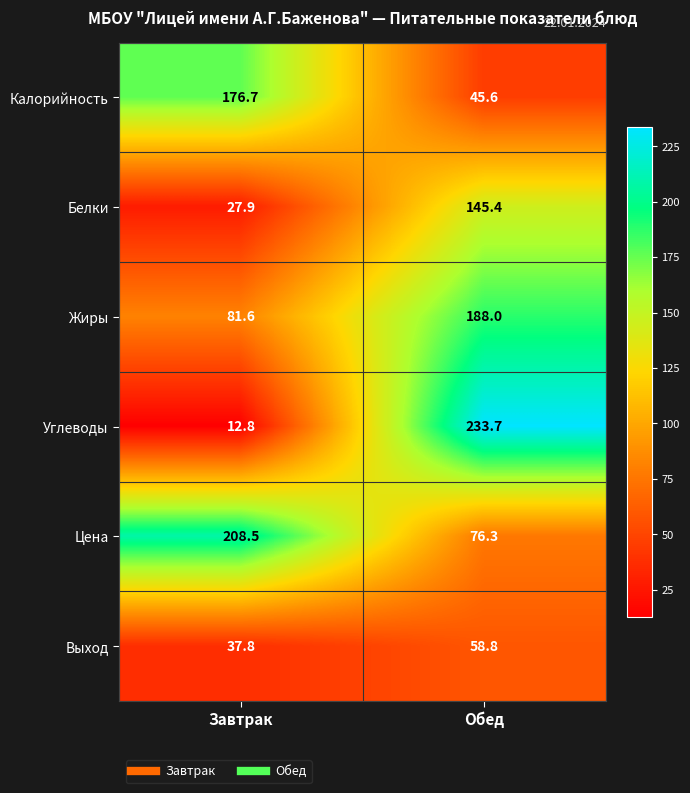

Reading left to right, list all the values displayed in this chart.

Калорийность: 176.7	45.6
Белки: 27.9	145.4
Жиры: 81.6	188.0
Углеводы: 12.8	233.7
Цена: 208.5	76.3
Выход: 37.8	58.8